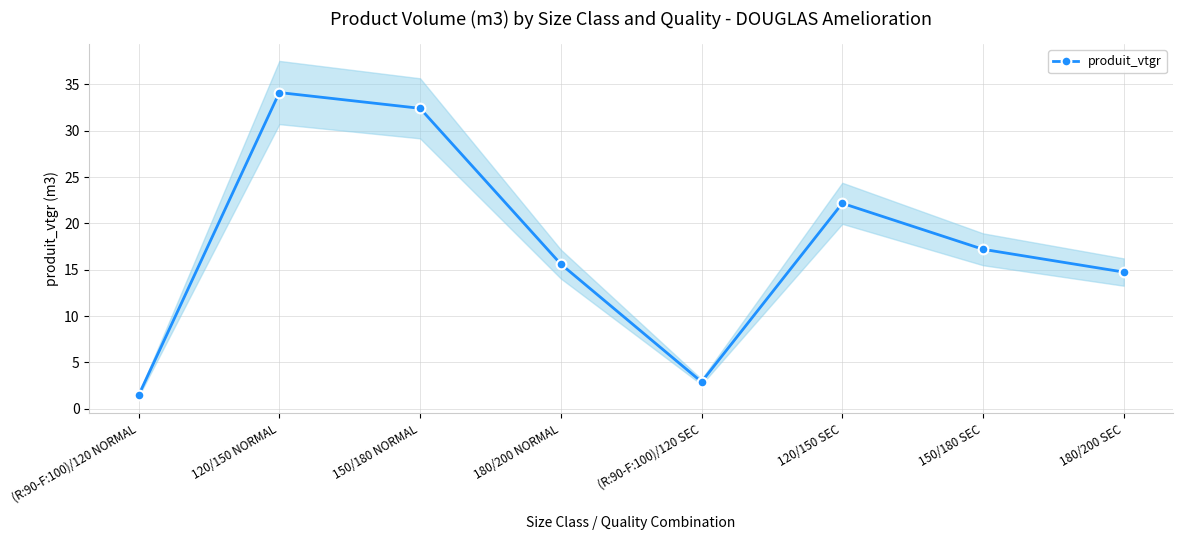

True or false: there are more than 0 points higher than both neighbors.

True